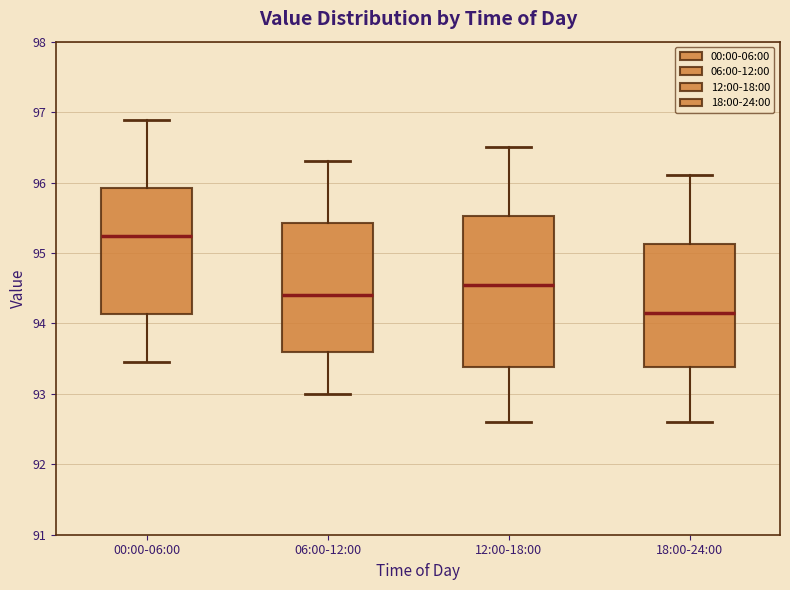

Reading left to right, read every box against the y-axis: the position of its median line, the range the box covers, and the ends of its whiskers. The values are not printed on the chart, so give them approximately, as read against the axis.

00:00-06:00: median 95.2, box 94.1 to 95.9, whiskers 93.5 to 96.9
06:00-12:00: median 94.4, box 93.6 to 95.4, whiskers 93.0 to 96.3
12:00-18:00: median 94.6, box 93.4 to 95.5, whiskers 92.6 to 96.5
18:00-24:00: median 94.2, box 93.4 to 95.1, whiskers 92.6 to 96.1